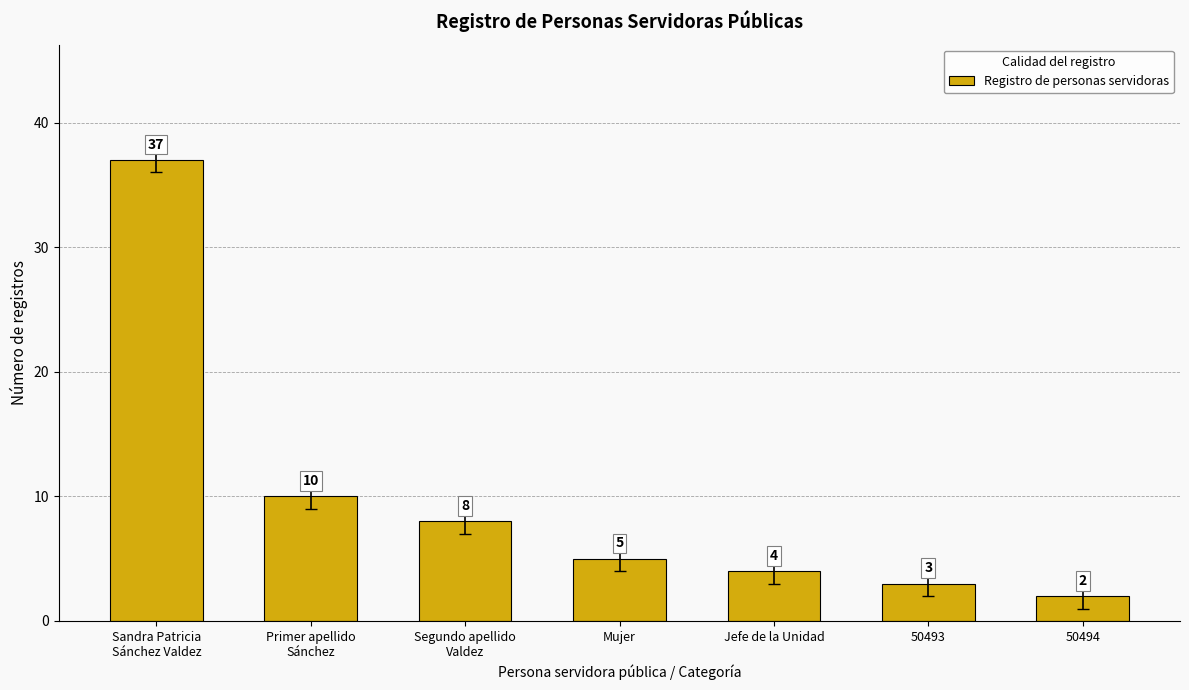

What is the average value?

10